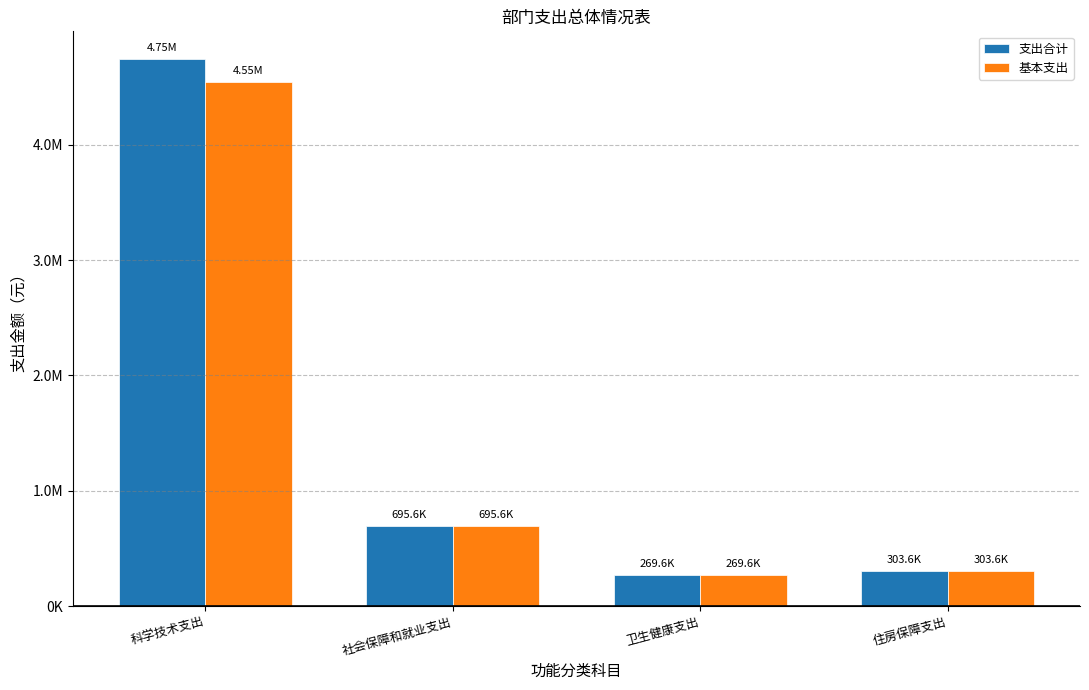

Are the bars horizontal?

No